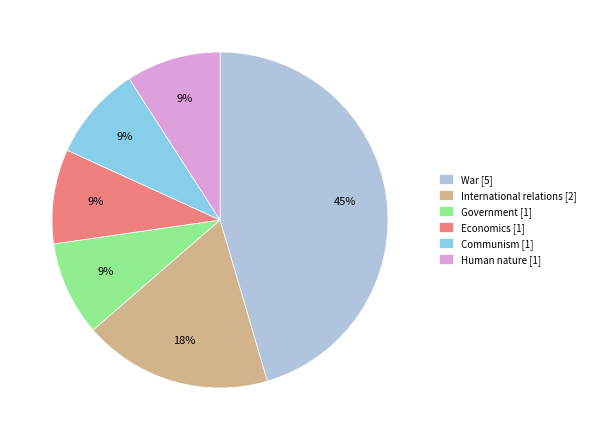

What percentage is the Communism slice, to the nearest percent?

9%